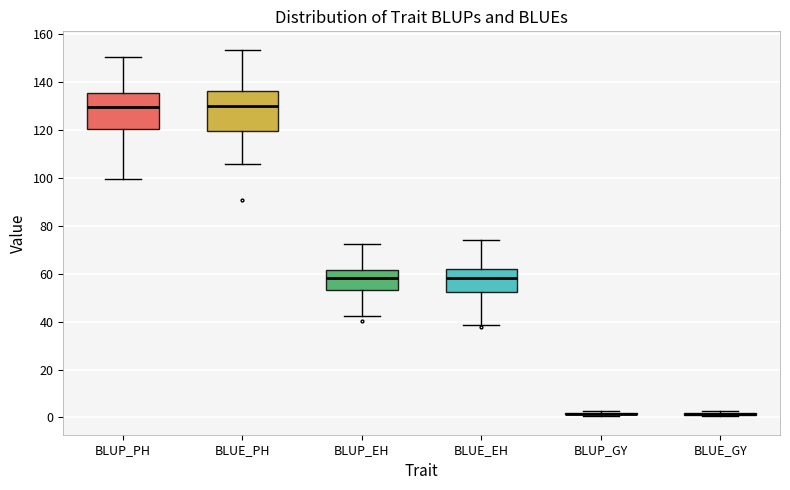

Reading left to right, transcribe this box plot: for each box, give where its median line is, the range the box spans, and where its two whiskers end, as read against the y-axis. The values are not printed on the chart, so give them approximately, as read against the axis.

BLUP_PH: median 130, box 120 to 136, whiskers 100 to 150
BLUE_PH: median 130, box 120 to 136, whiskers 106 to 154
BLUP_EH: median 58, box 52 to 62, whiskers 42 to 72
BLUE_EH: median 58, box 52 to 62, whiskers 38 to 74
BLUP_GY: box collapsed to a line at 2, whiskers 0 to 2
BLUE_GY: box collapsed to a line at 2, whiskers 0 to 2